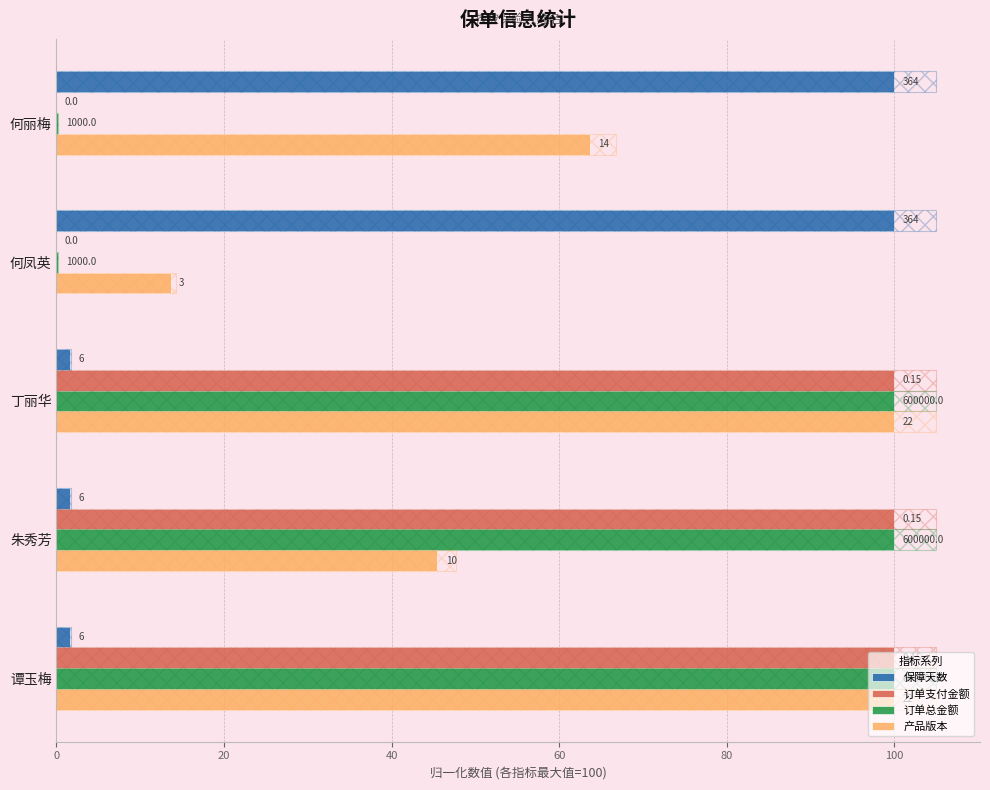

At how many categories does at least one series exceed 8?

5